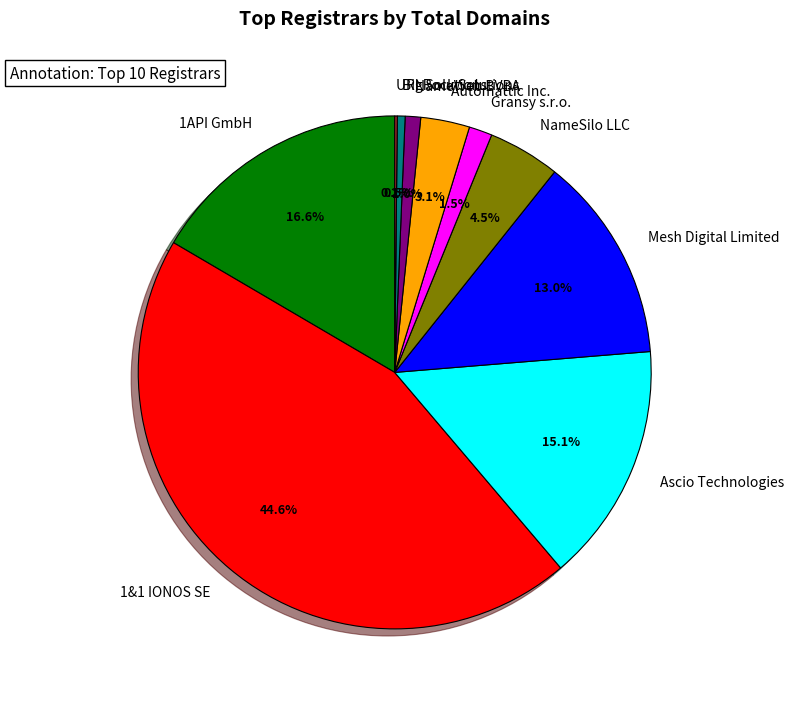

Does 1API GmbH account for over 50% of the chart?

No